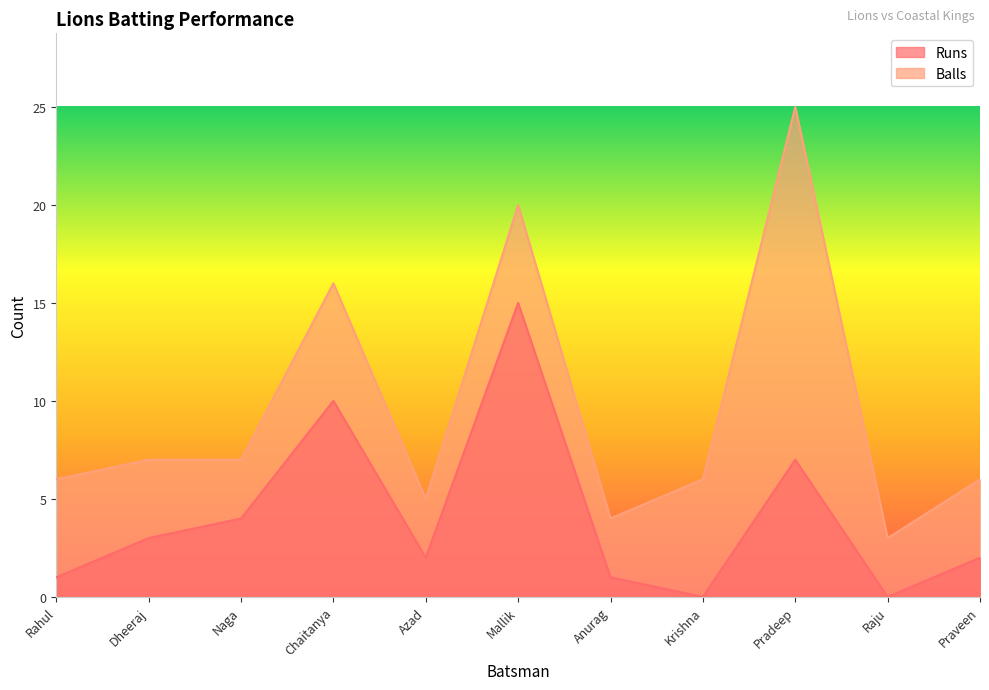

At which category is the sum across all series the highest?

Mallik